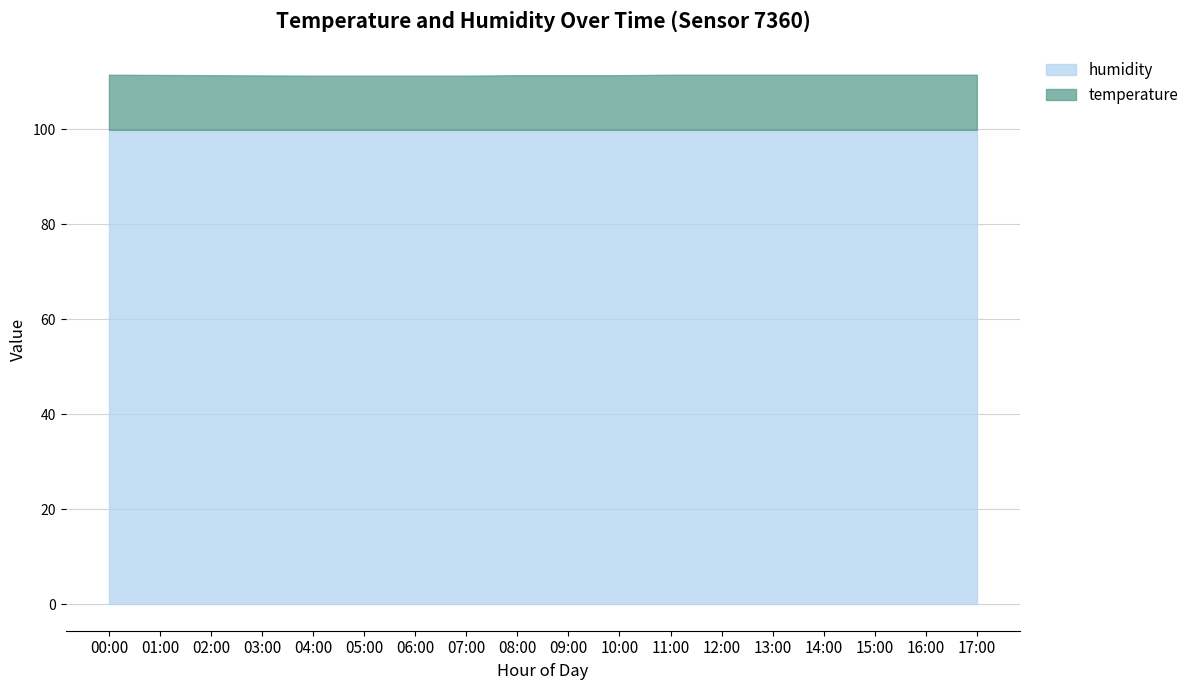

Which series changed the most between 02:00 and 13:00?

temperature